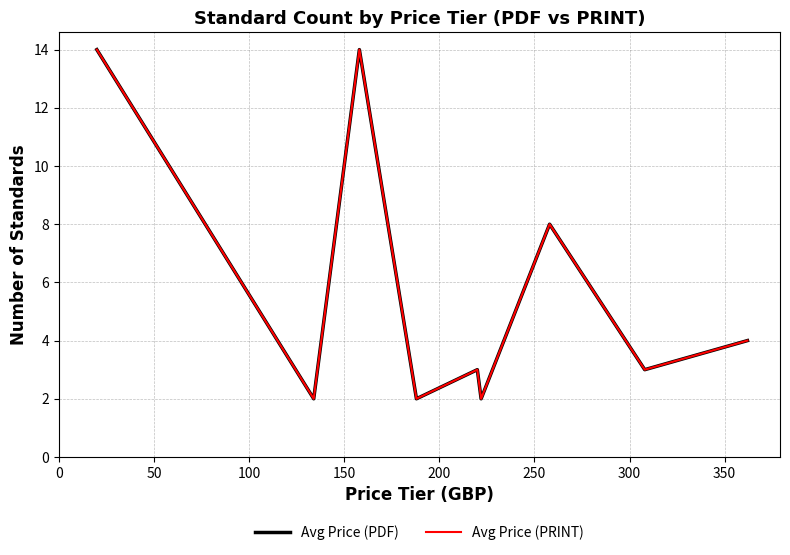

True or false: Avg Price (PRINT) and Avg Price (PDF) intersect in this chart.

False